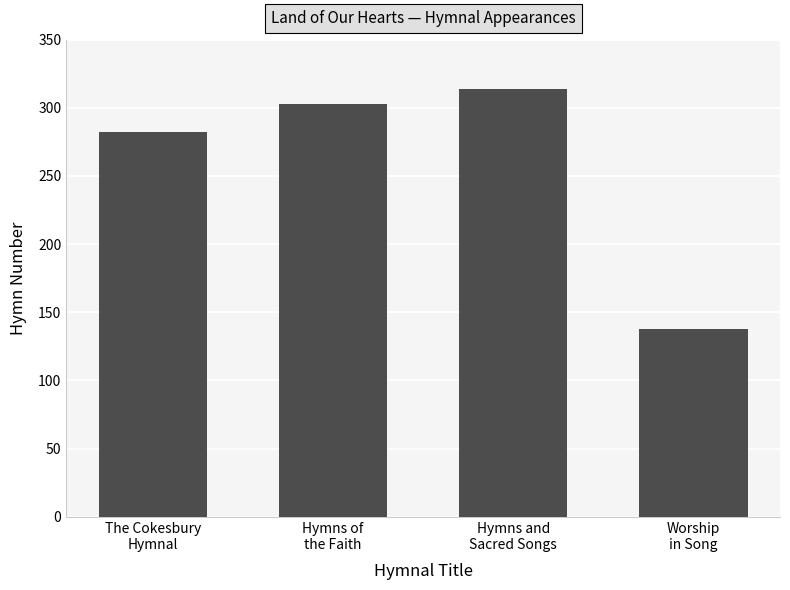

What is the ratio of the value at Hymns and
Sacred Songs to the value at Hymns of
the Faith?

1.0